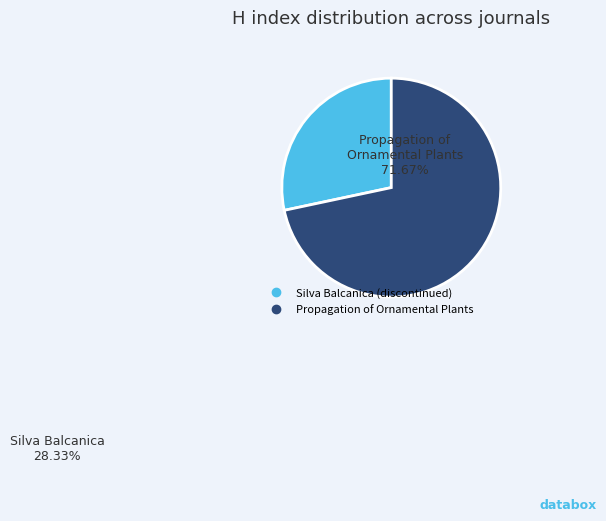

True or false: Propagation of Ornamental Plants accounts for 63% of the total.

False